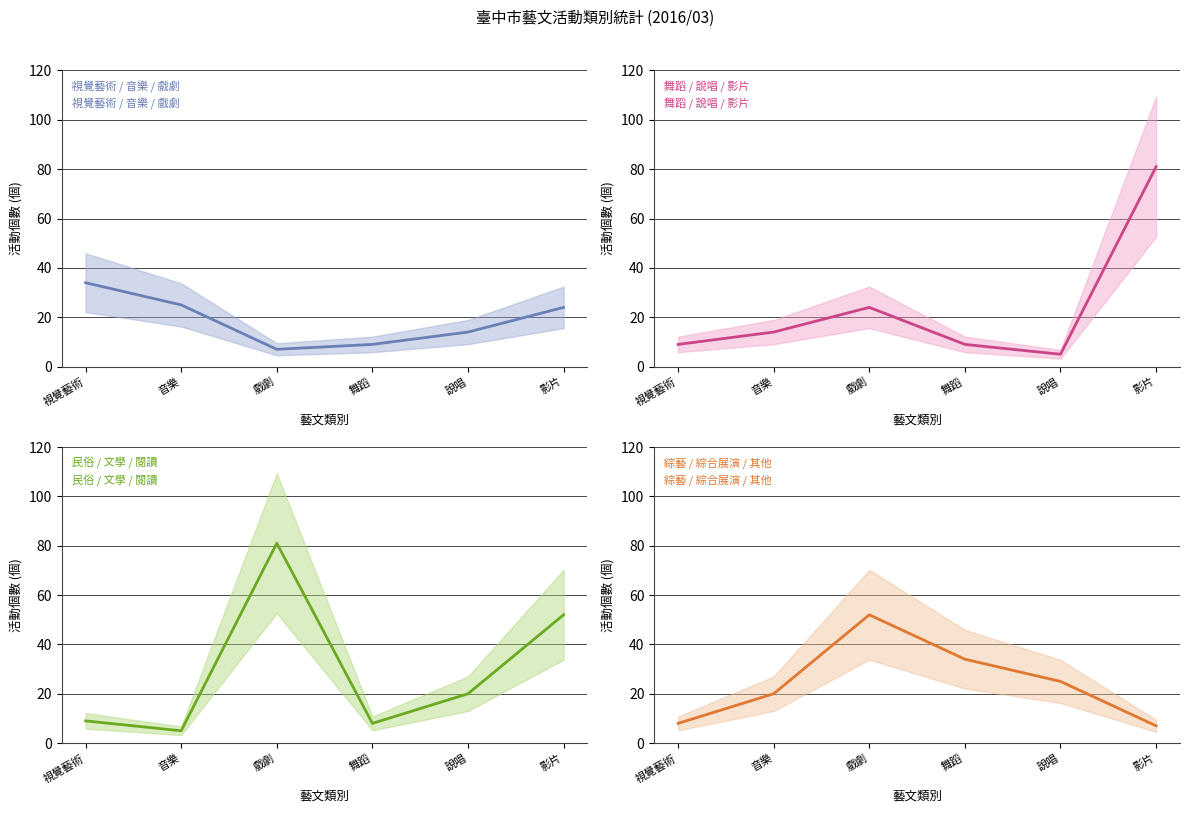

How many distinct data groups are displayed?

4